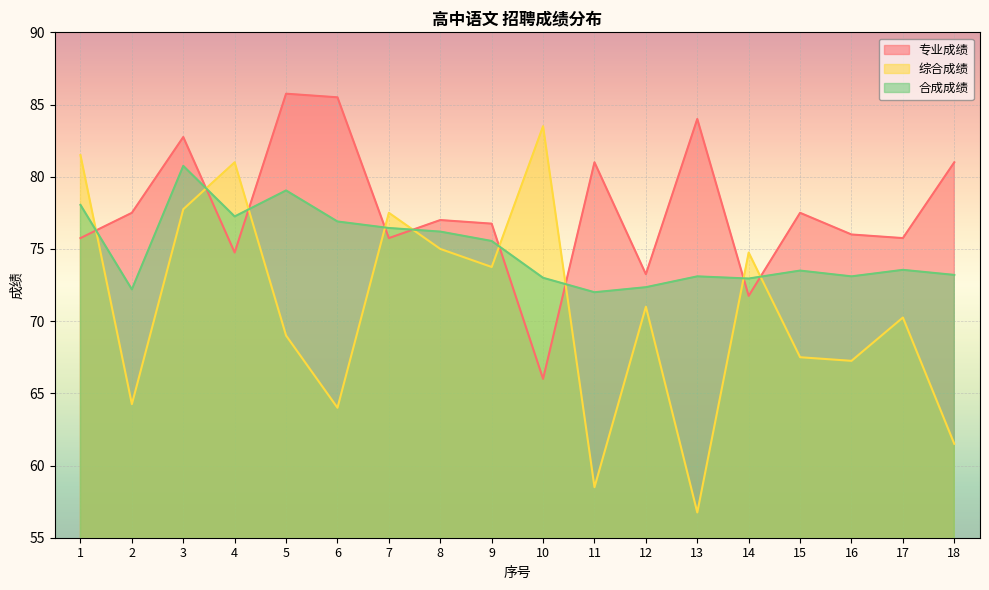

The 综合成绩 series shows 95.2 at 11. True or false?

False